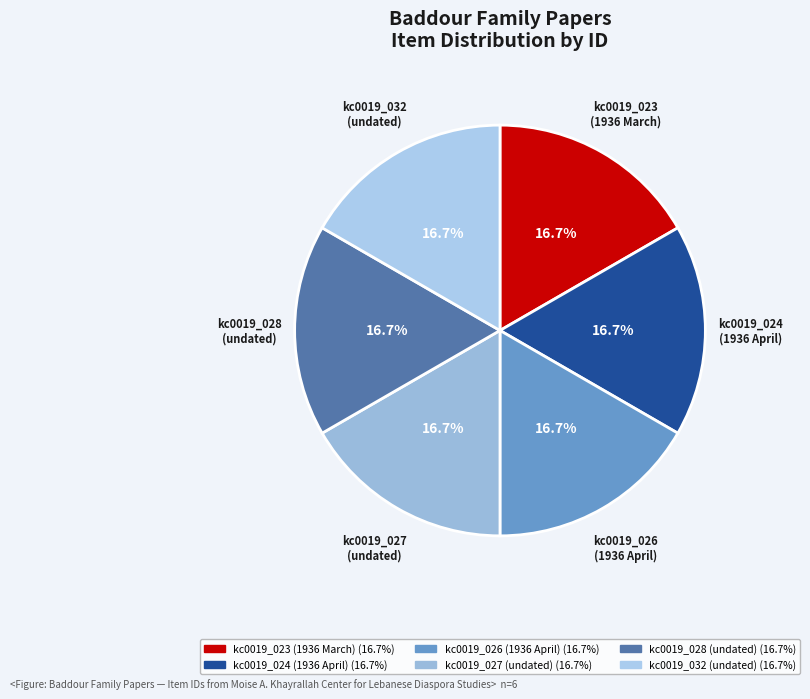

How much of the chart is everything except kc0019_027 (undated)?

83.3%